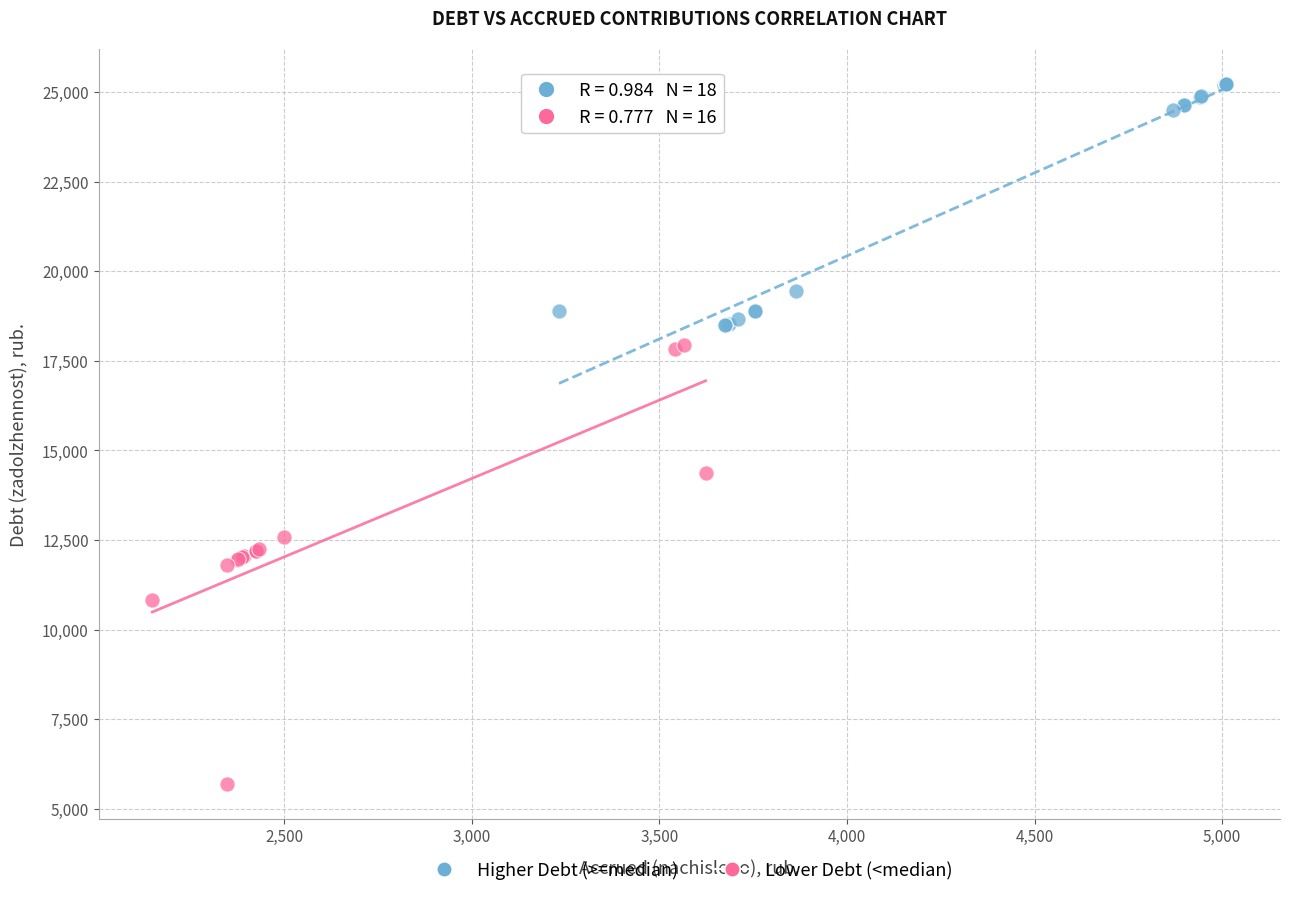

Which series contains the highest Y value?

Higher Debt (>=median)